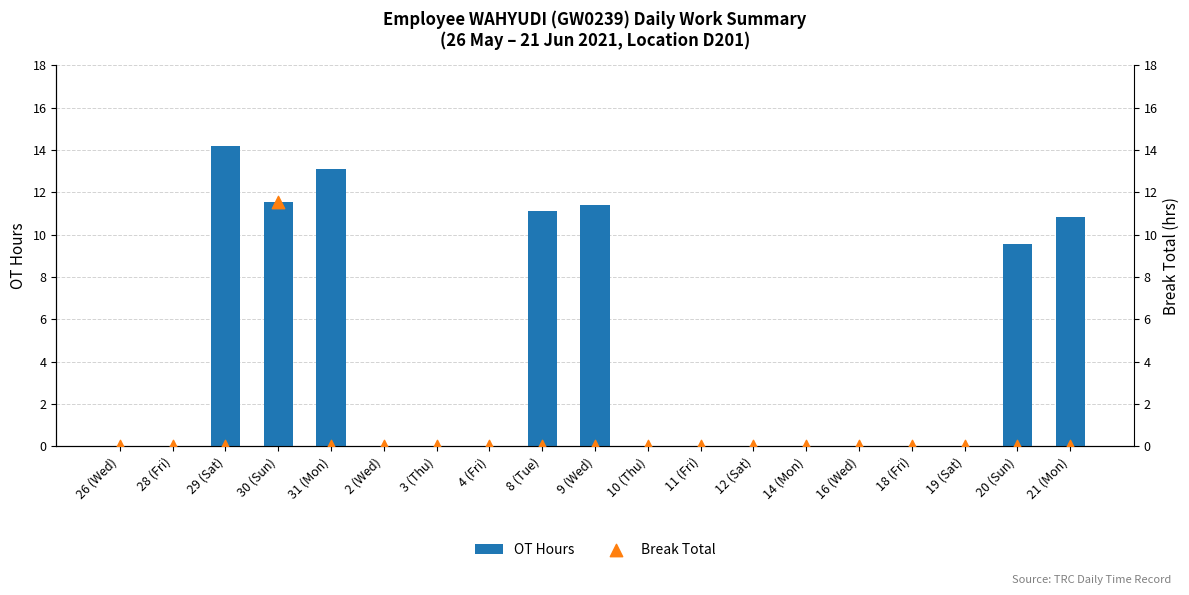

At which category is the sum across all series the highest?

30 (Sun)